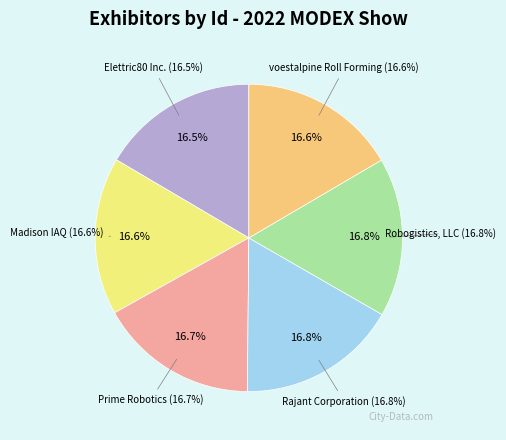

To the nearest percent, what portion does voestalpine Roll Forming represent?

17%